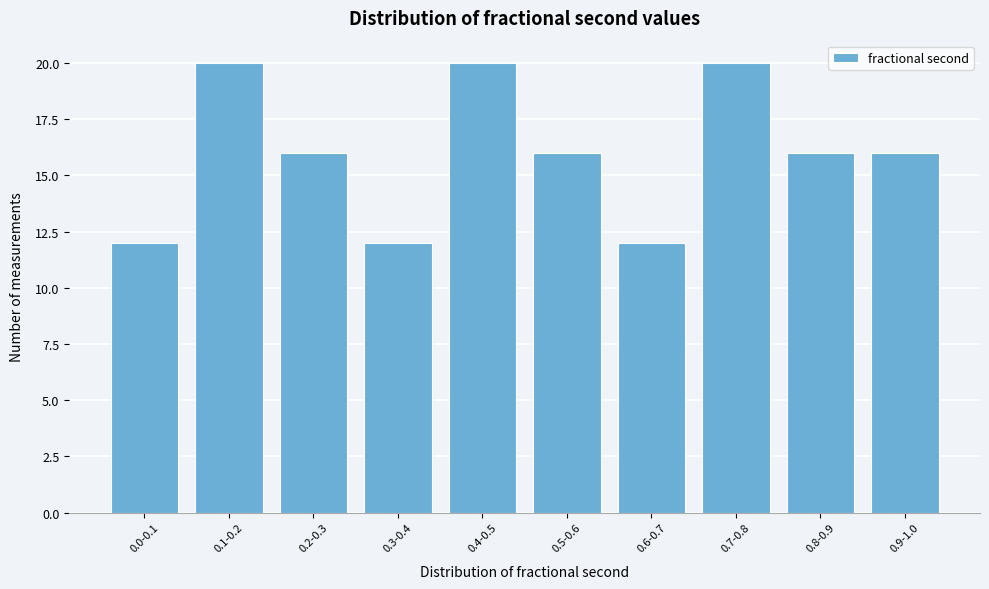

Reading left to right, what are all the values shown in this chart?

12	20	16	12	20	16	12	20	16	16